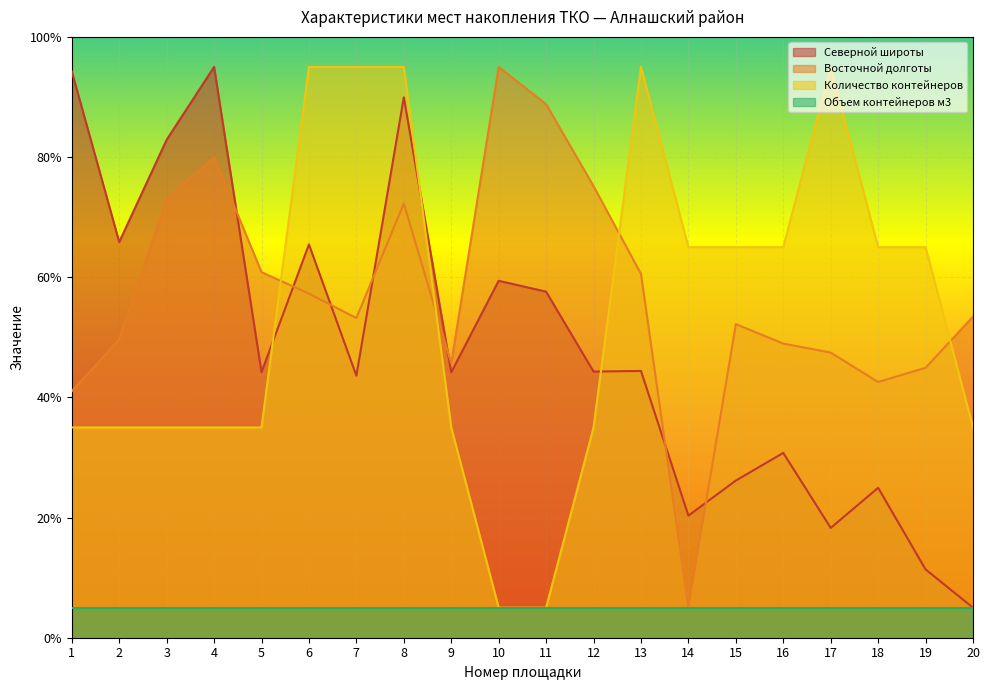

Which series has the largest total across all categories?

Восточной долготы